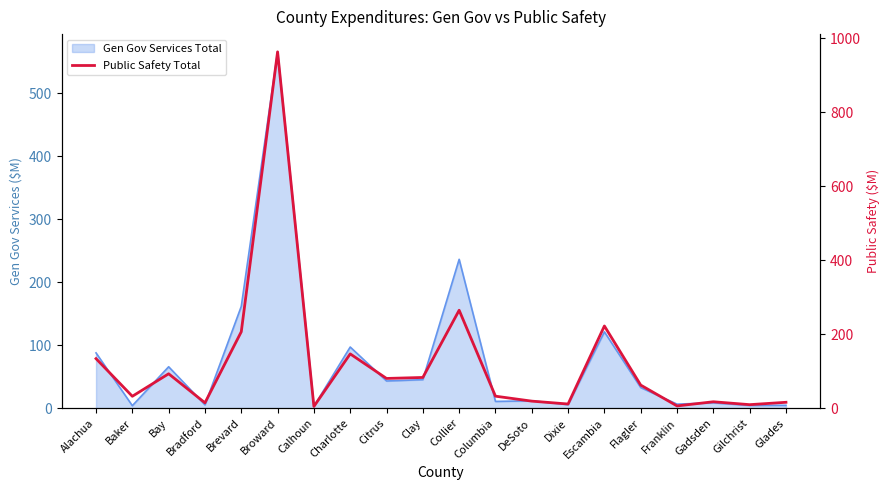

What is the change in value from Bay to Brevard?

+113.6